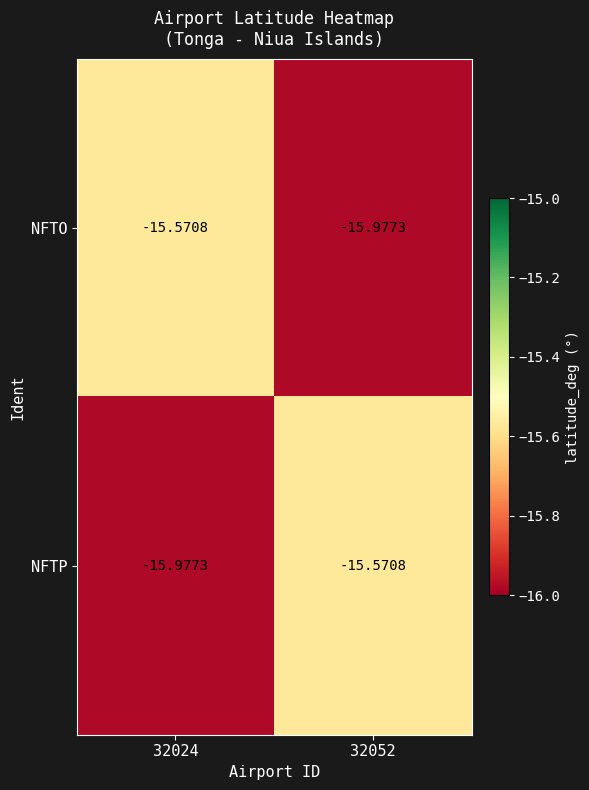

Is the value of NFTP at 32052 greater than the value of NFTO at 32052?

Yes